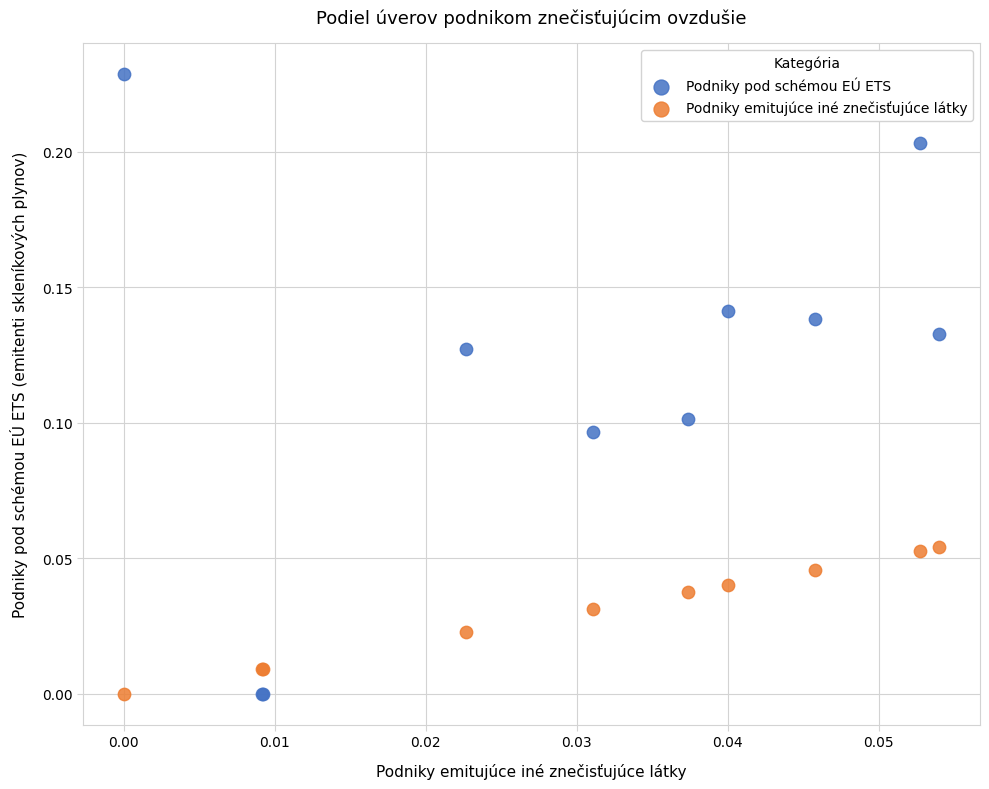

Which series contains the highest Y value?

Podniky pod schémou EÚ ETS